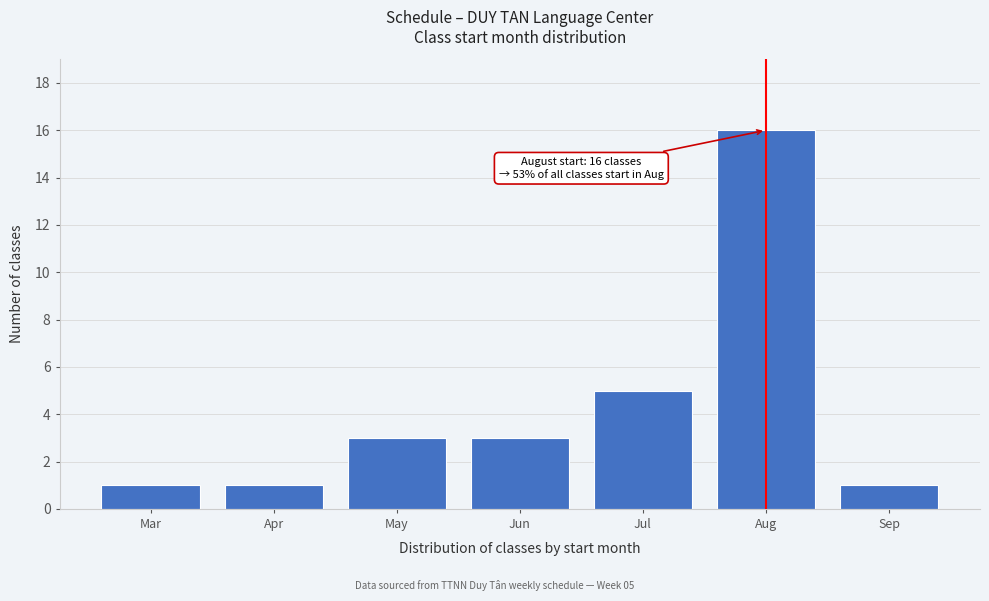

Reading left to right, list all the values displayed in this chart.

Mar=1	Apr=1	May=3	Jun=3	Jul=5	Aug=16	Sep=1